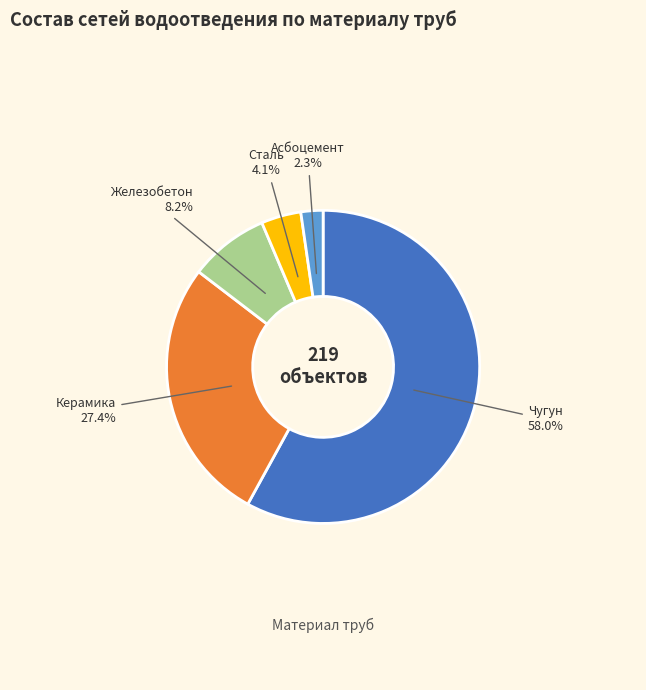

Is there a majority slice in this chart?

Yes